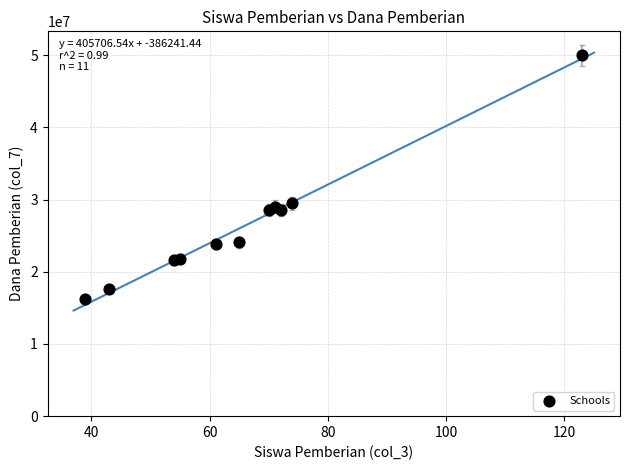

What is the range of X values (max minus min)?

84